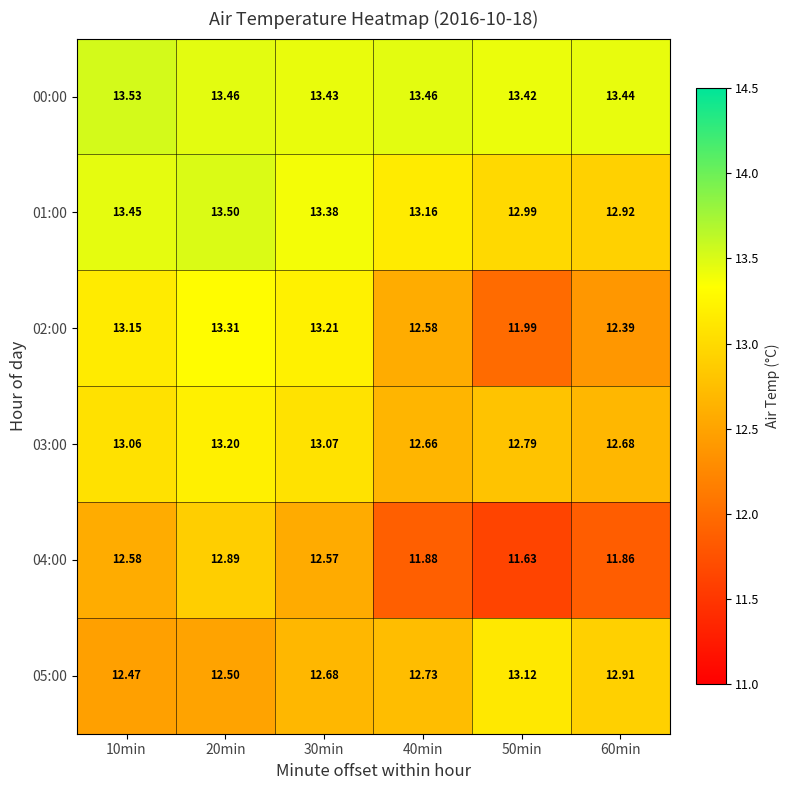

Which series has the widest spread of values?

02:00